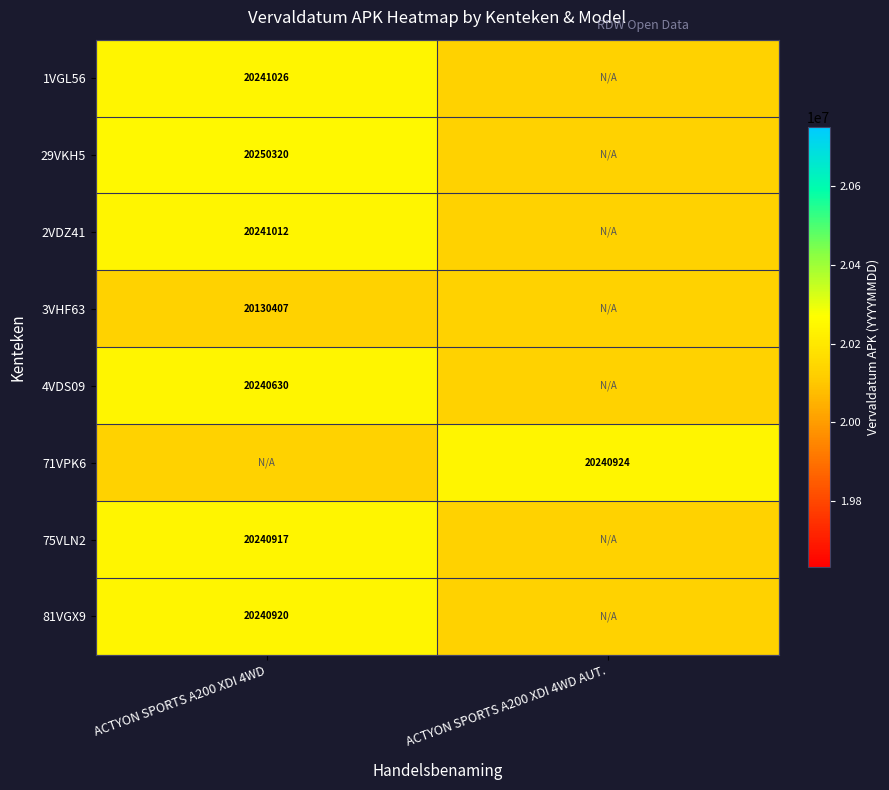

The 2VDZ41 series shows 20241012 at ACTYON SPORTS A200 XDI 4WD. True or false?

True